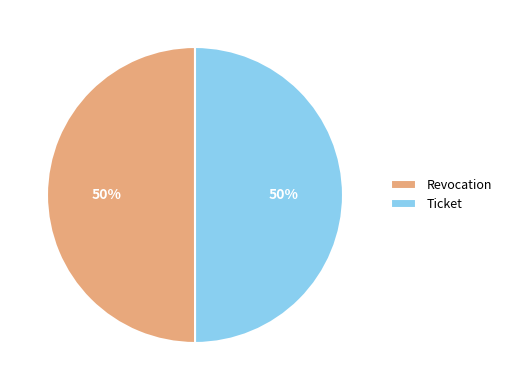

To the nearest percent, what is the combined percentage of Revocation and Ticket?

100%